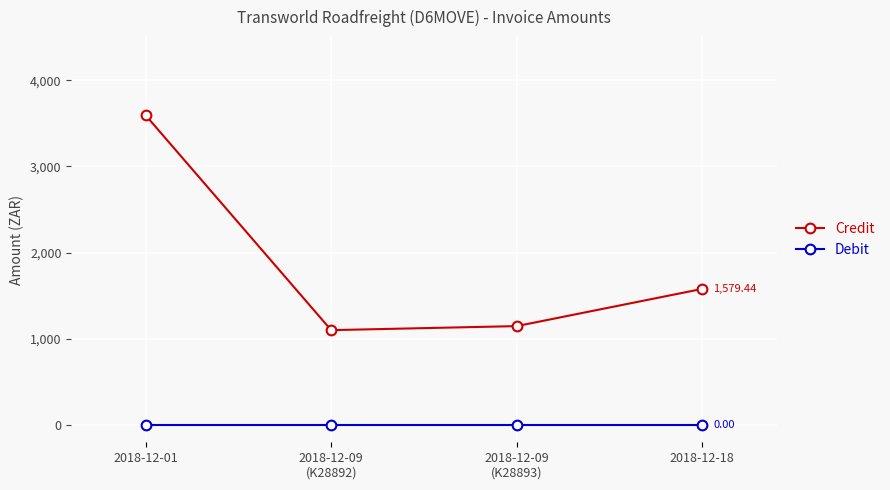

At 2018-12-18, list the series in order from smallest to largest.

Debit, Credit